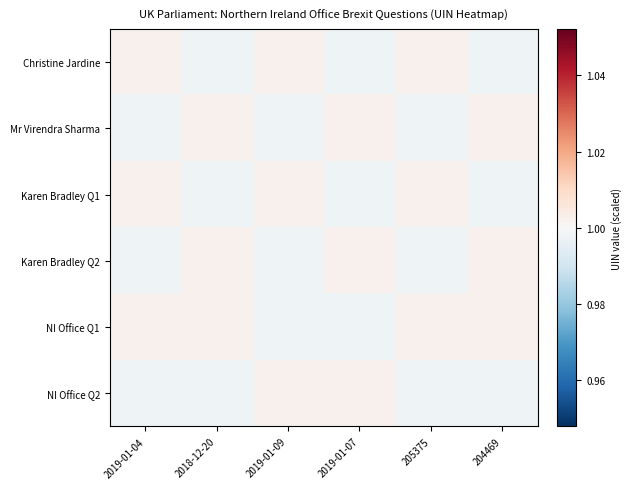

Reading left to right, what are all the values shown in this chart?

Christine Jardine: 2019-01-04=1.0	2018-12-20=1.0	2019-01-09=1.0	2019-01-07=1.0	205375=1.0	204469=1.0
Mr Virendra Sharma: 2019-01-04=1.0	2018-12-20=1.0	2019-01-09=1.0	2019-01-07=1.0	205375=1.0	204469=1.0
Karen Bradley Q1: 2019-01-04=1.0	2018-12-20=1.0	2019-01-09=1.0	2019-01-07=1.0	205375=1.0	204469=1.0
Karen Bradley Q2: 2019-01-04=1.0	2018-12-20=1.0	2019-01-09=1.0	2019-01-07=1.0	205375=1.0	204469=1.0
NI Office Q1: 2019-01-04=1.0	2018-12-20=1.0	2019-01-09=1.0	2019-01-07=1.0	205375=1.0	204469=1.0
NI Office Q2: 2019-01-04=1.0	2018-12-20=1.0	2019-01-09=1.0	2019-01-07=1.0	205375=1.0	204469=1.0